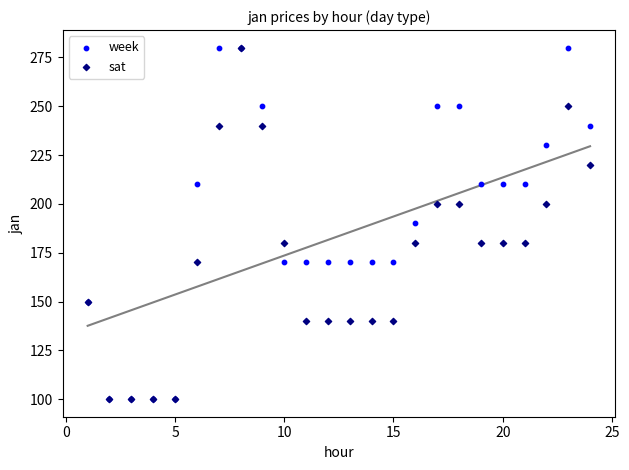

What are all the series names shown in the legend?

week, sat